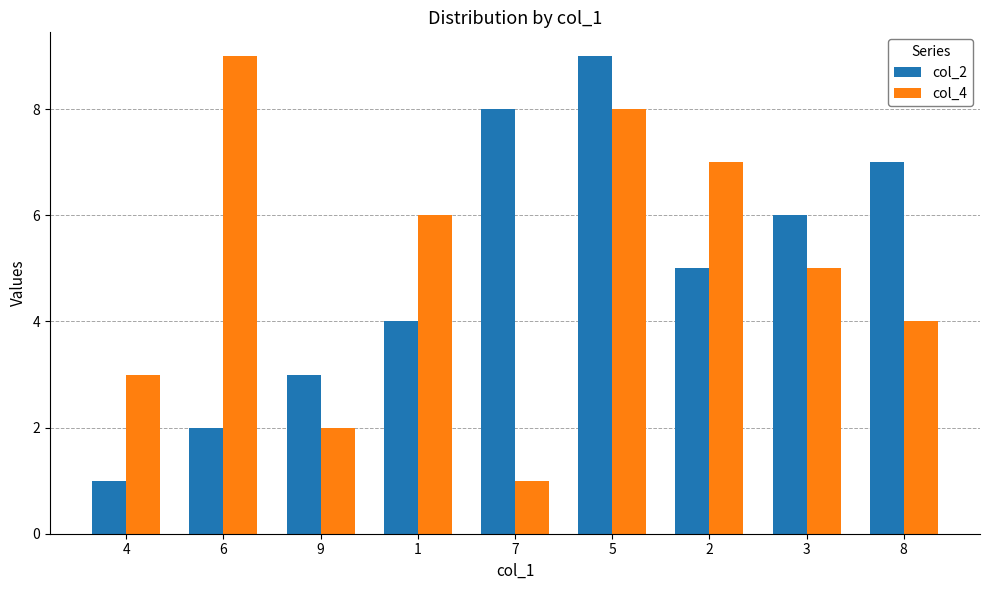

Is the value of col_4 at 9 greater than the value of col_2 at 8?

No